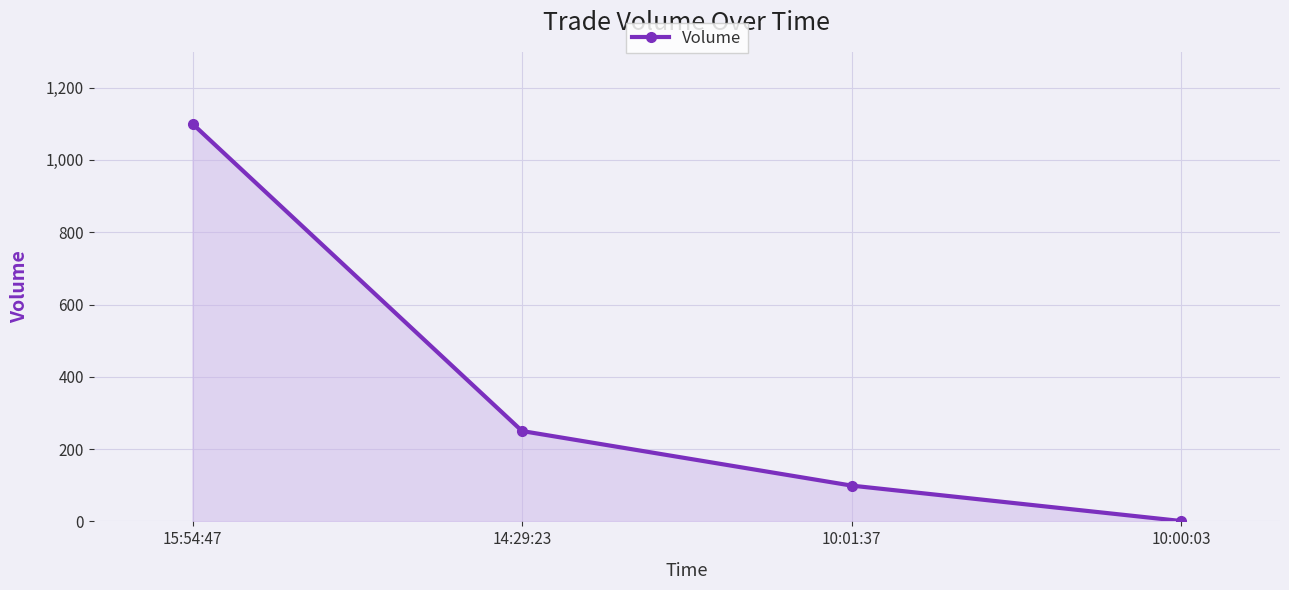

Is it true that the value at 14:29:23 is 342?

False